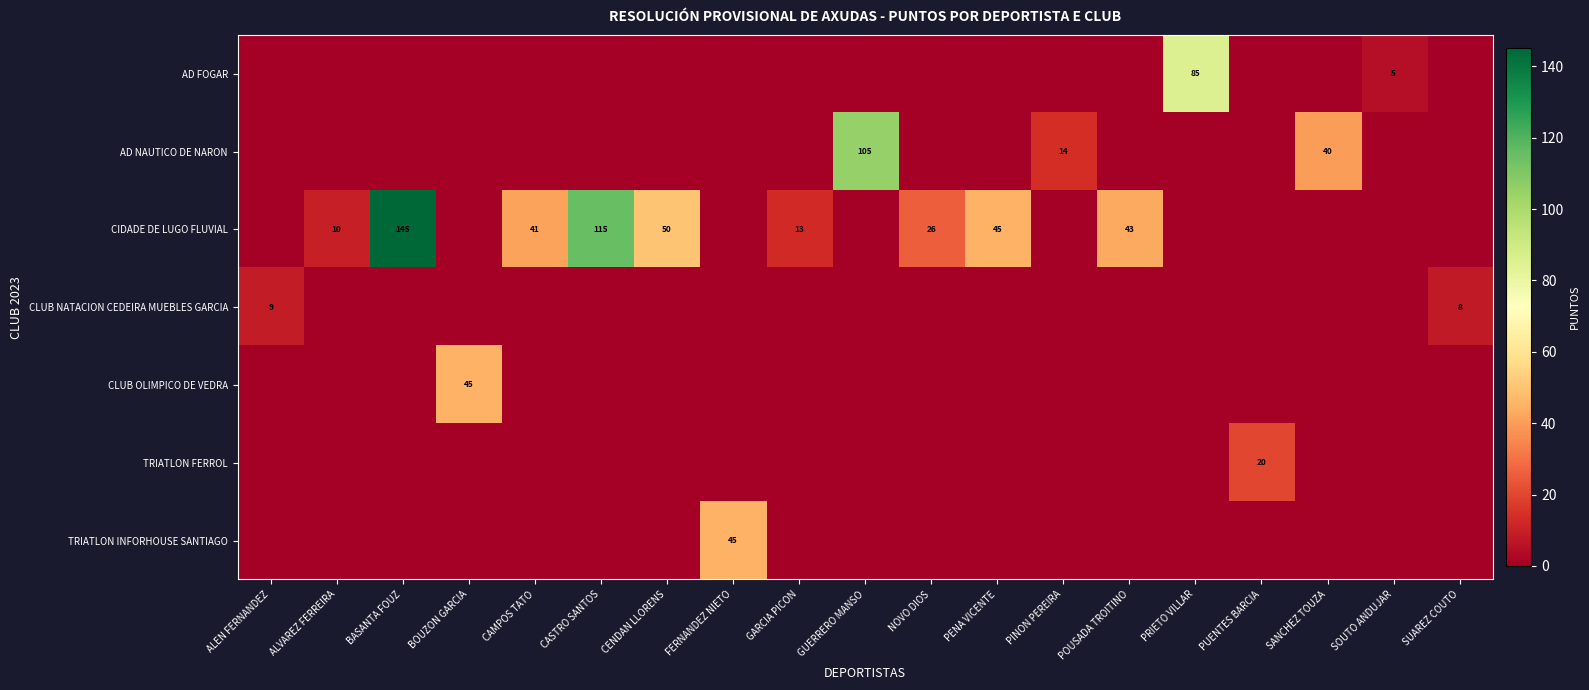

What is the maximum value shown in the chart?

145